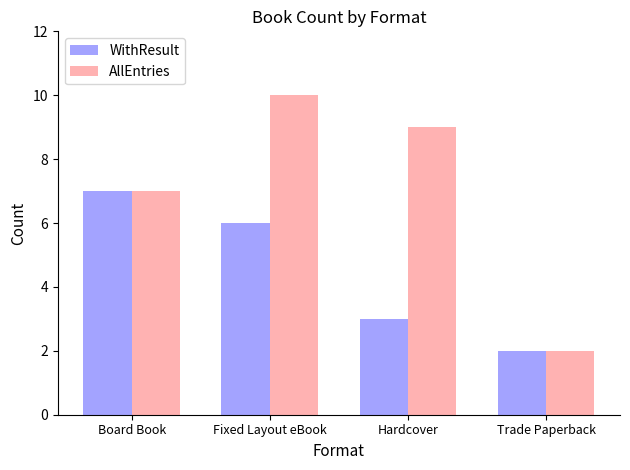

Reading right to left, transcribe all the data shown in this chart.

WithResult: Trade Paperback=2	Hardcover=3	Fixed Layout eBook=6	Board Book=7
AllEntries: Trade Paperback=2	Hardcover=9	Fixed Layout eBook=10	Board Book=7